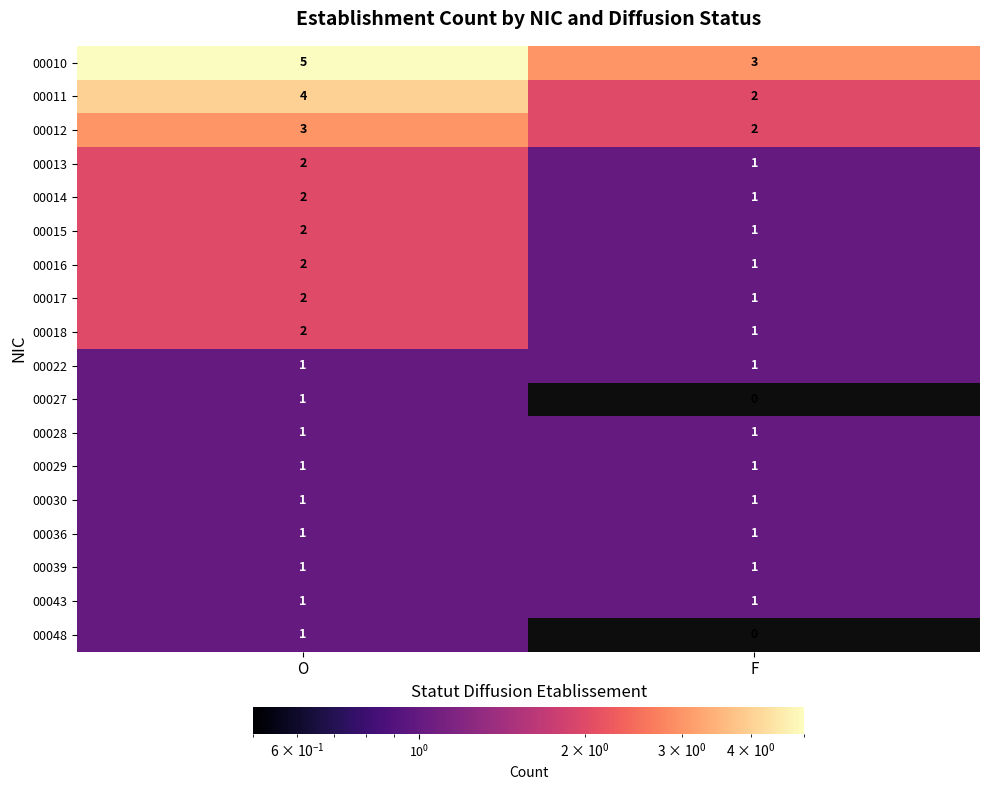

The 00036 series shows 1 at F. True or false?

True